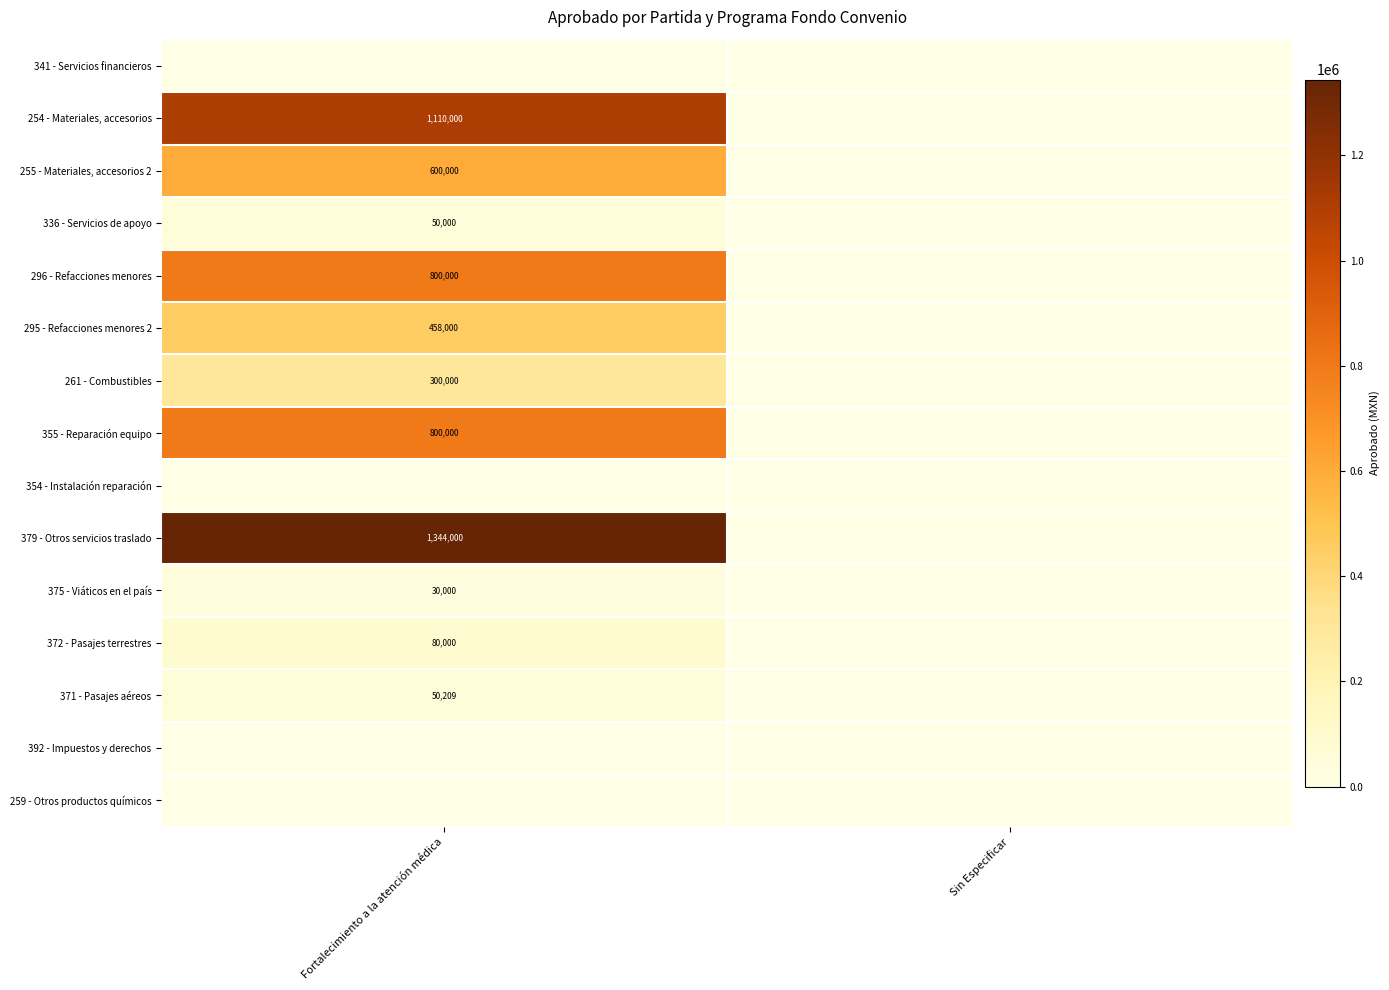

Is it true that 295 - Refacciones menores 2 equals 669042 at Fortalecimiento a la atención médica?

False